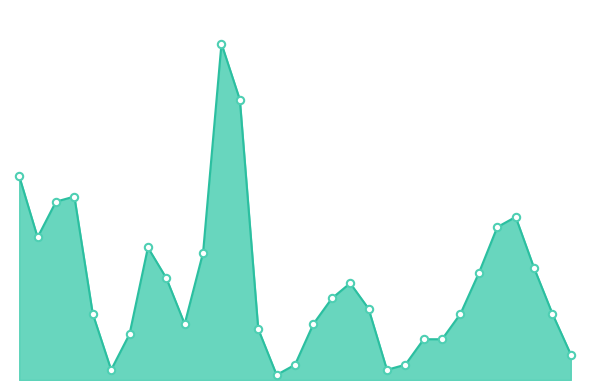

Does the chart have visible grid lines?

No